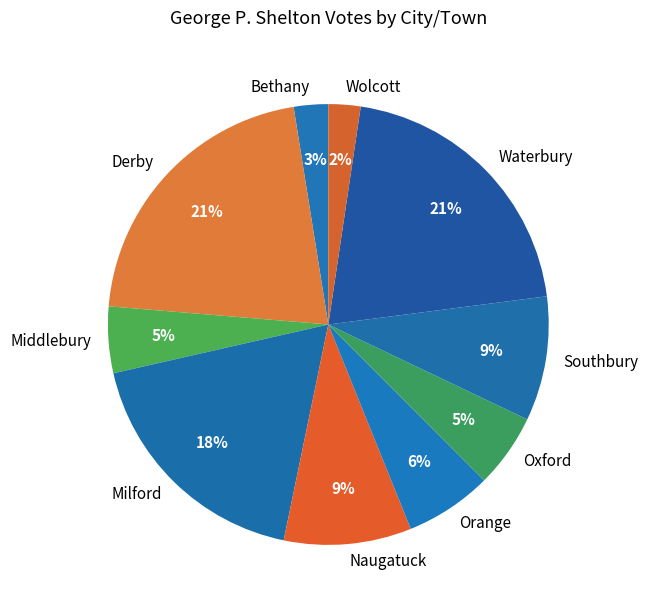

Does any single category account for the majority?

No